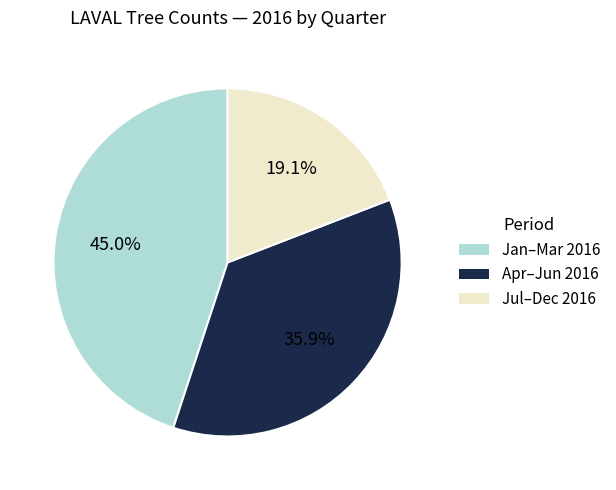

Does any single category account for the majority?

No